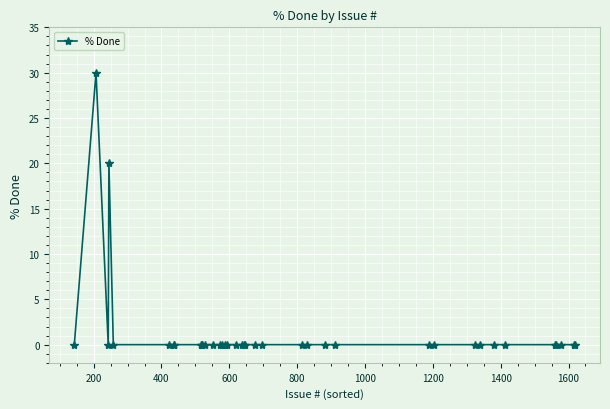

How many categories are shown in the chart?

38